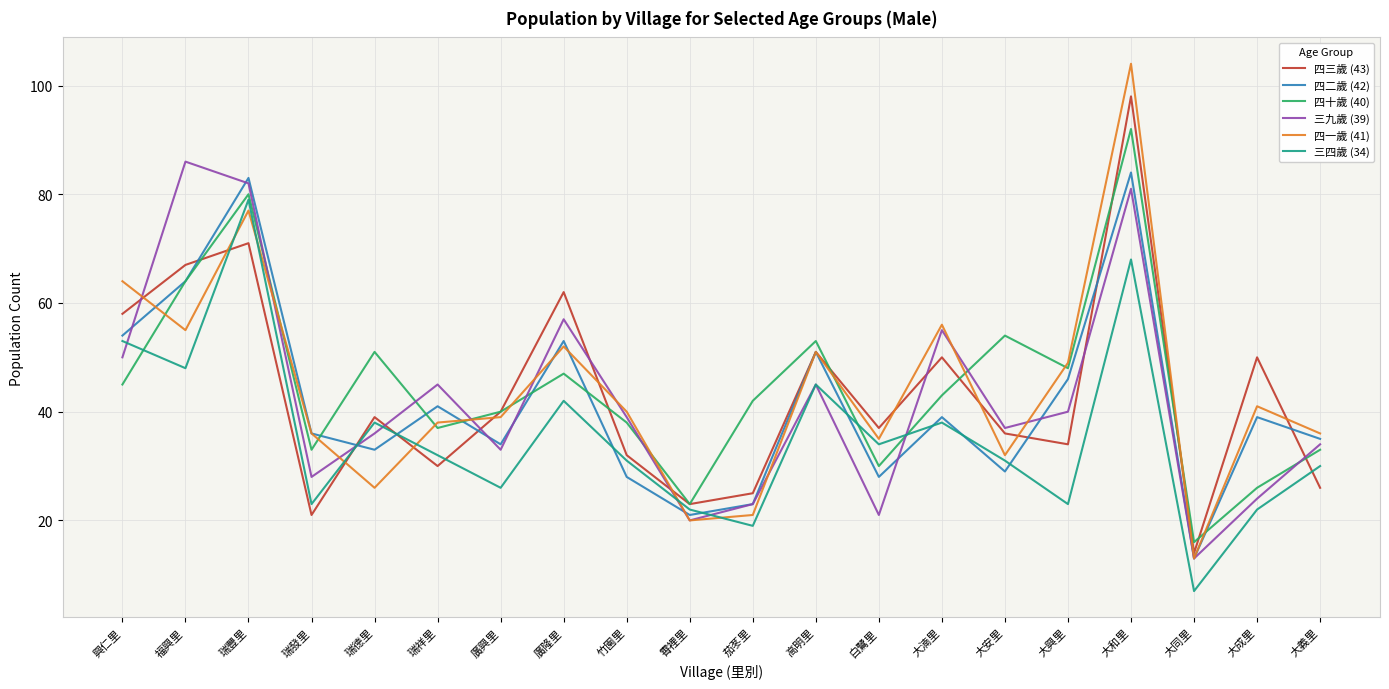

What is the spread (max minus min) of values at 大安里?

25